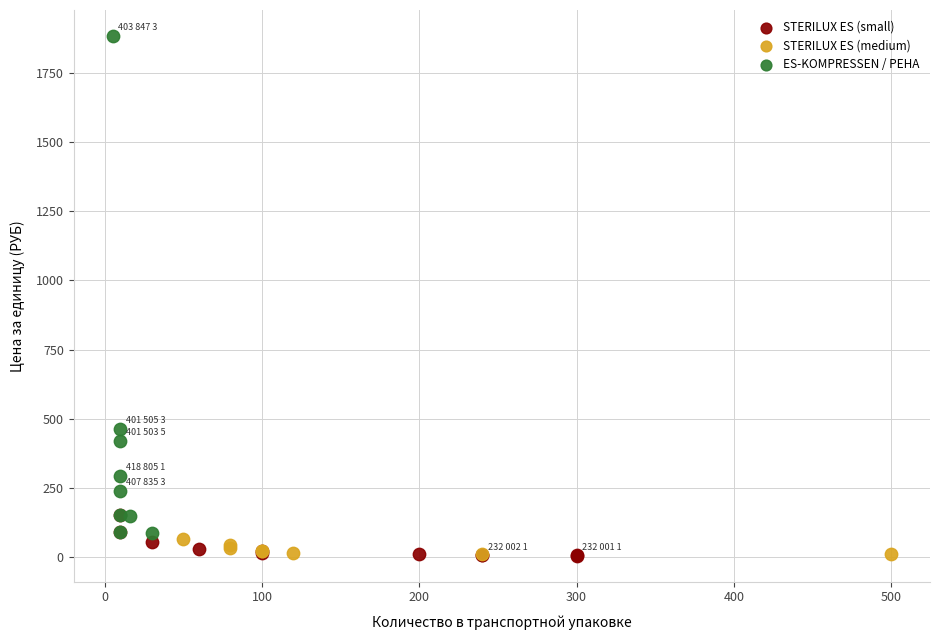

Which series contains the highest Y value?

ES-KOMPRESSEN / PEHA